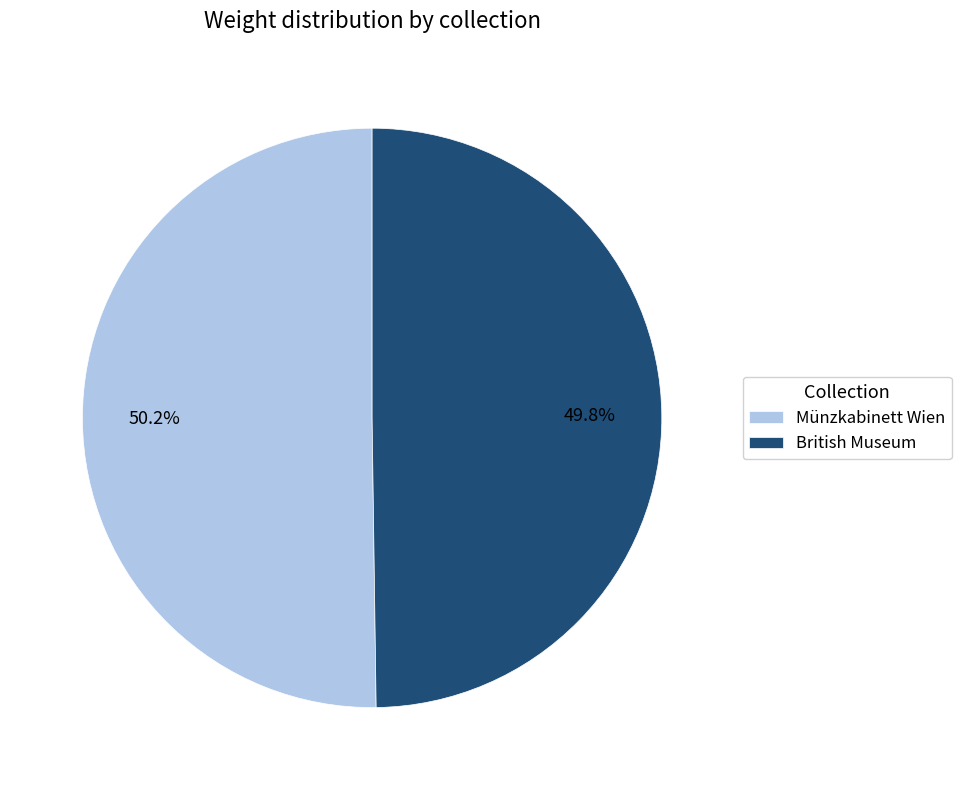

Does any single category account for the majority?

Yes